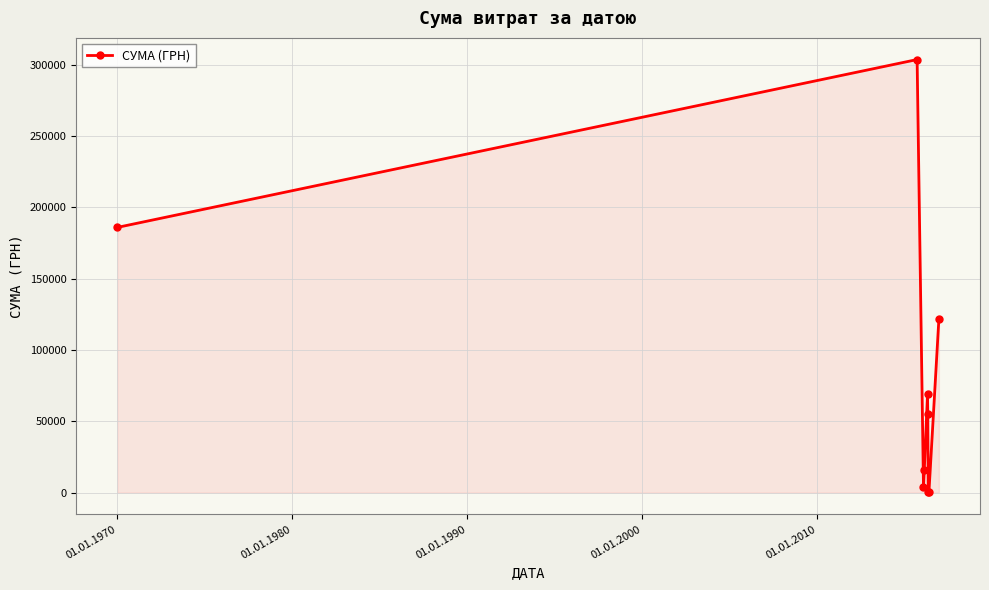

What is the value of the 4th point from the left?

16083.6